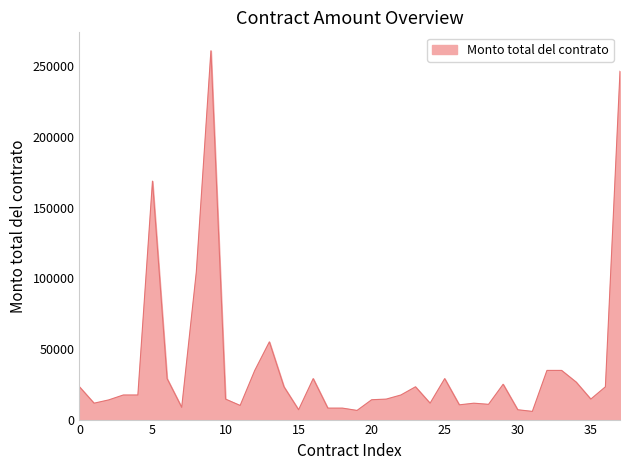

What is the minimum value shown in the chart?

5800.0